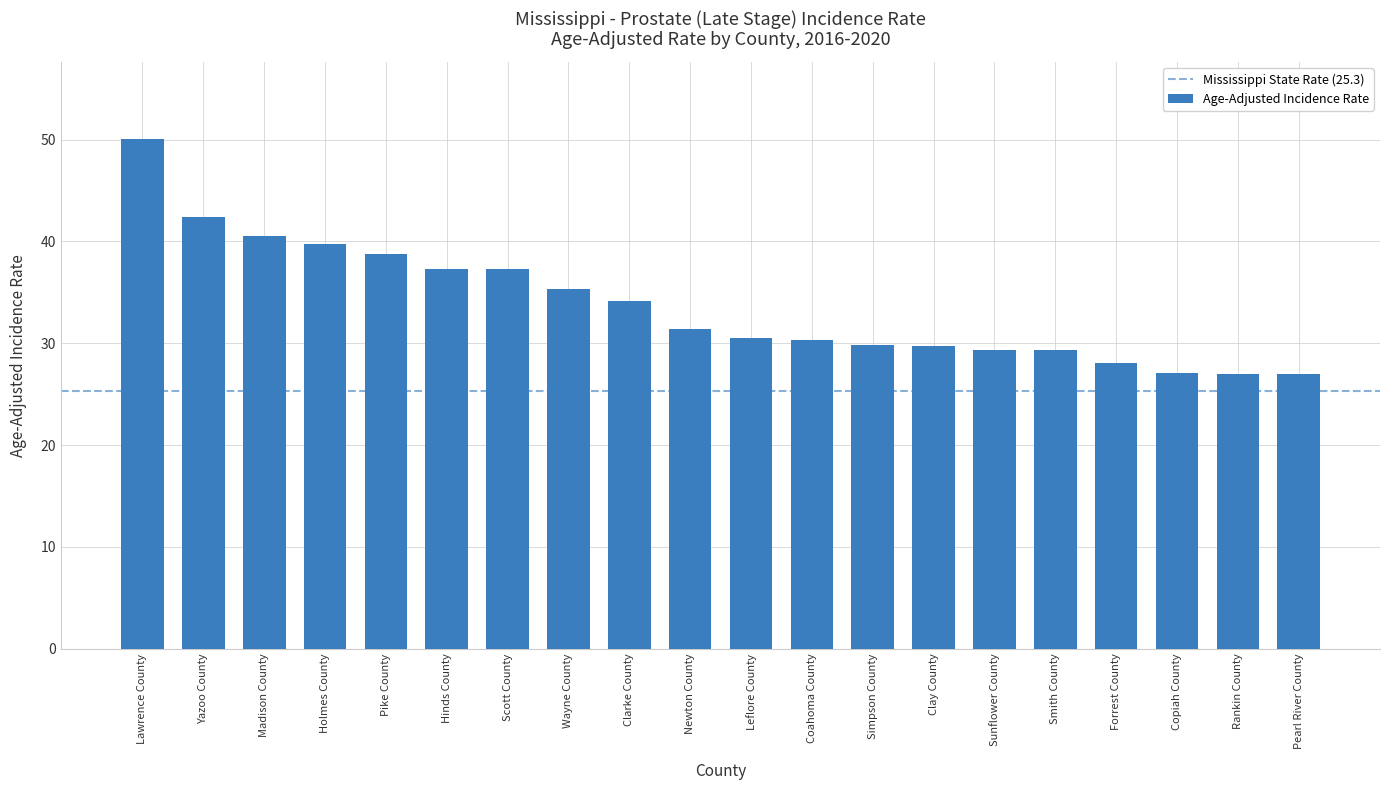

What position from the left is Sunflower County?

15